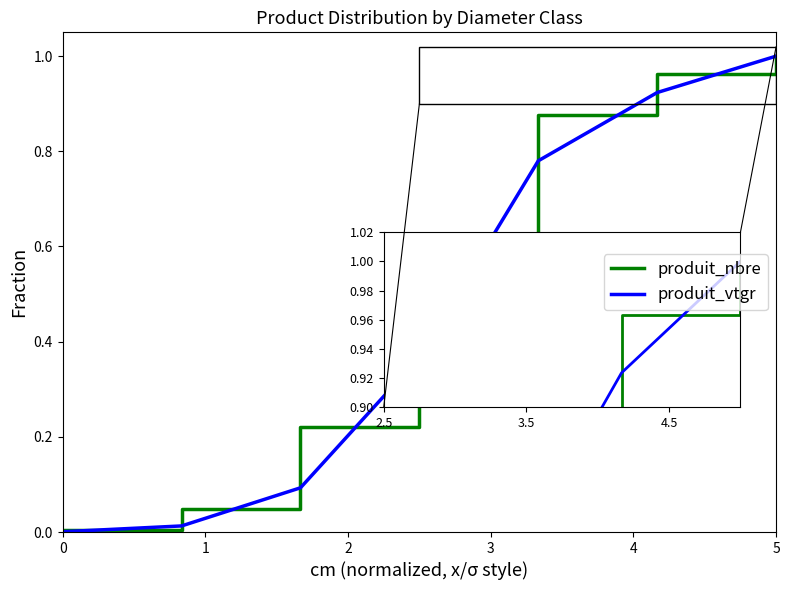

Count the number of data series in this chart.

2